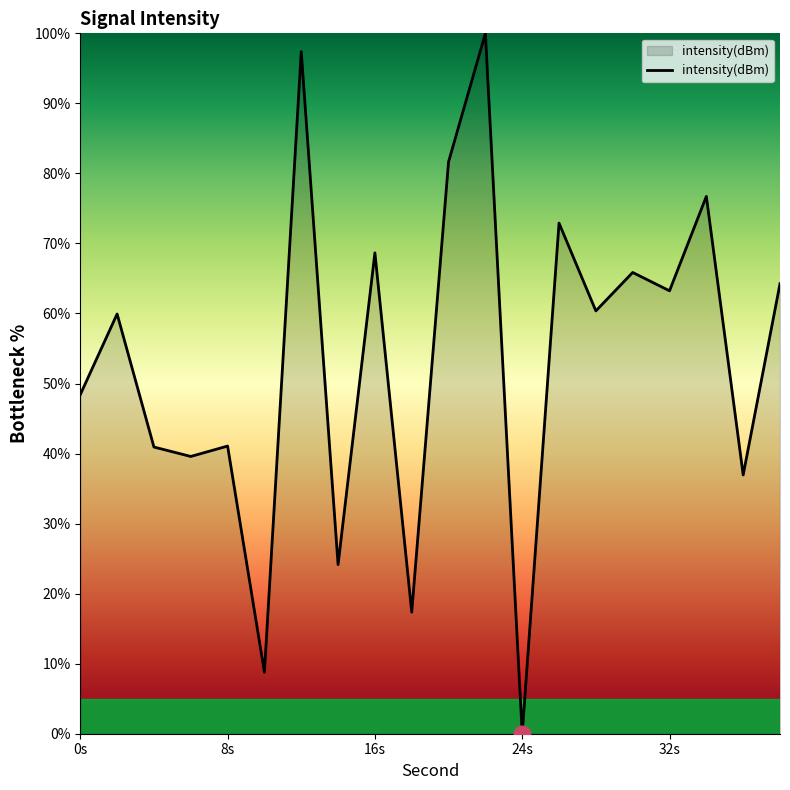

How many positive values are there?

19